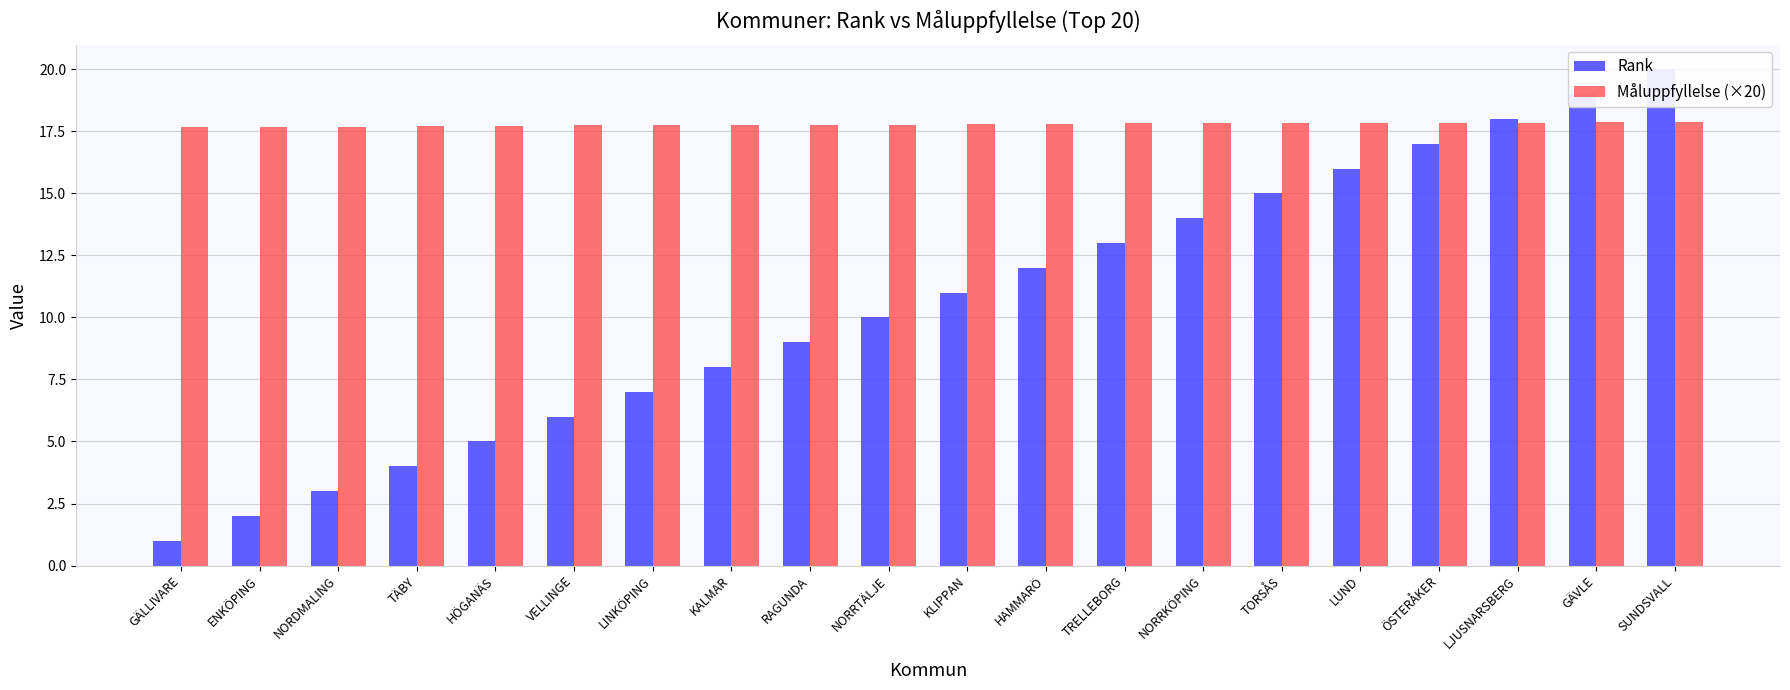

How many bars are there in total?

40